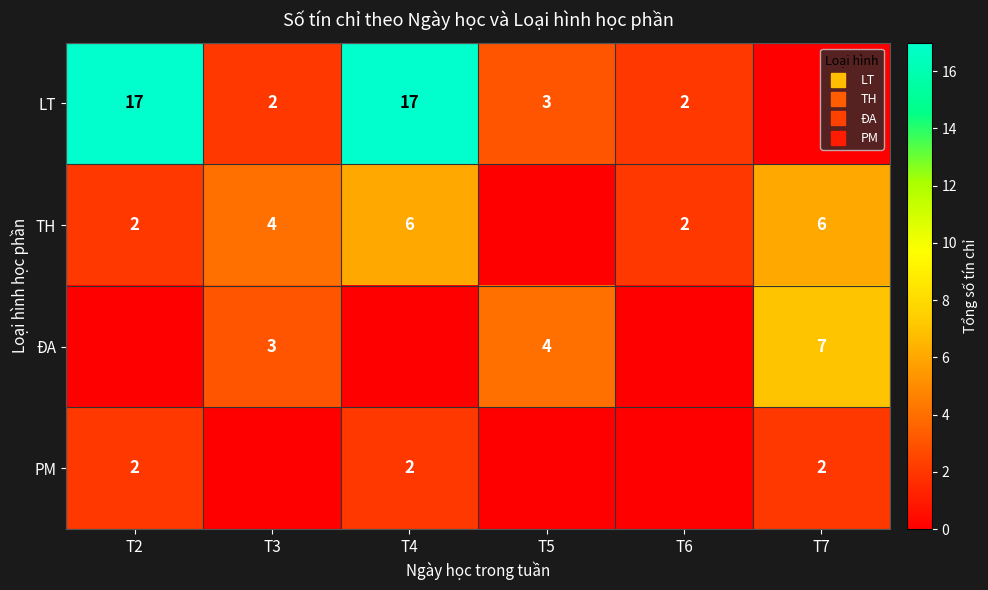

Rank the series by their maximum value, from lowest to highest.

PM, TH, ĐA, LT